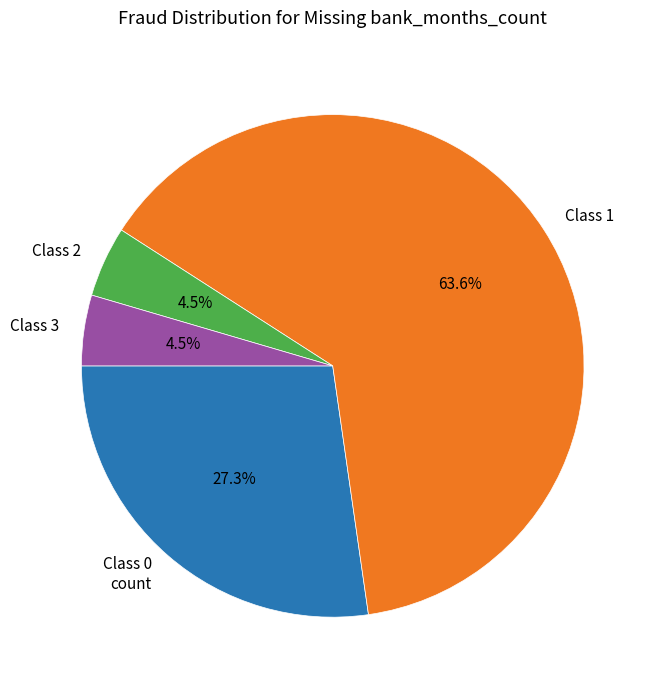

What is the largest slice in the pie chart?

Class 1